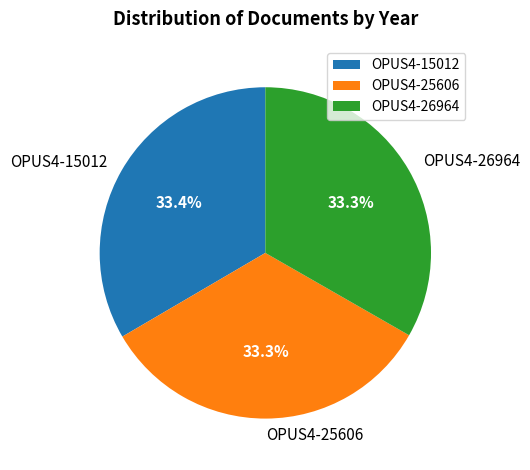

Count the number of slices in the pie.

3